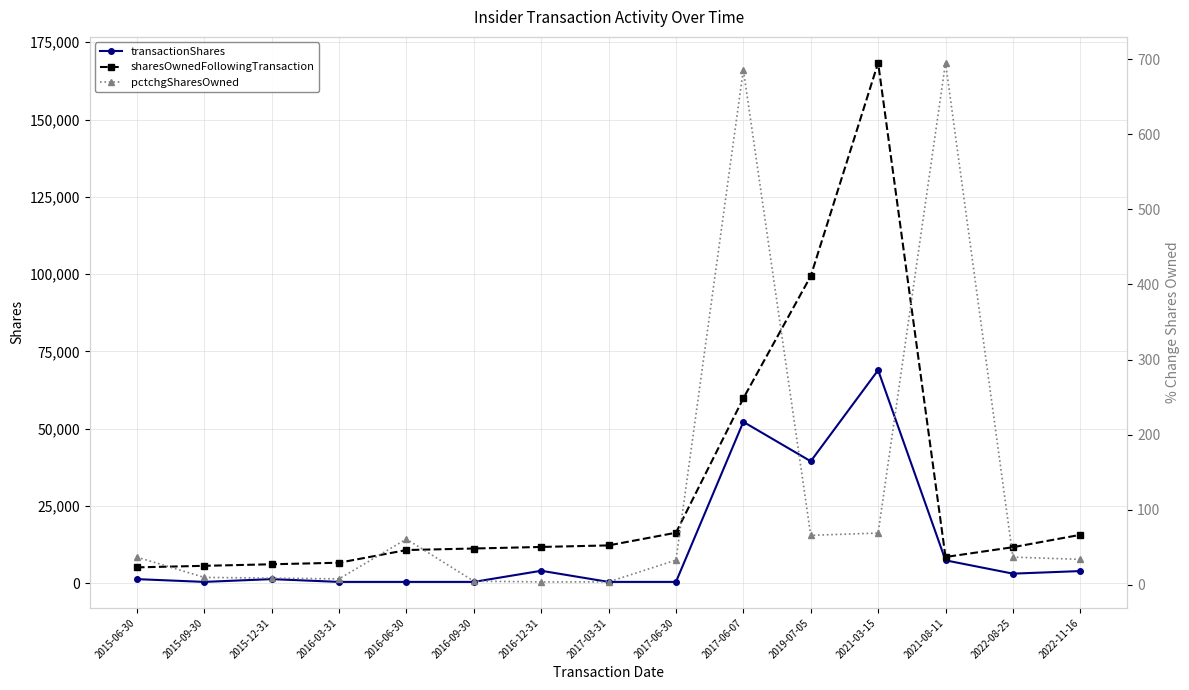

Is the value of sharesOwnedFollowingTransaction at 2016-12-31 greater than the value of pctchgSharesOwned at 2022-11-16?

Yes